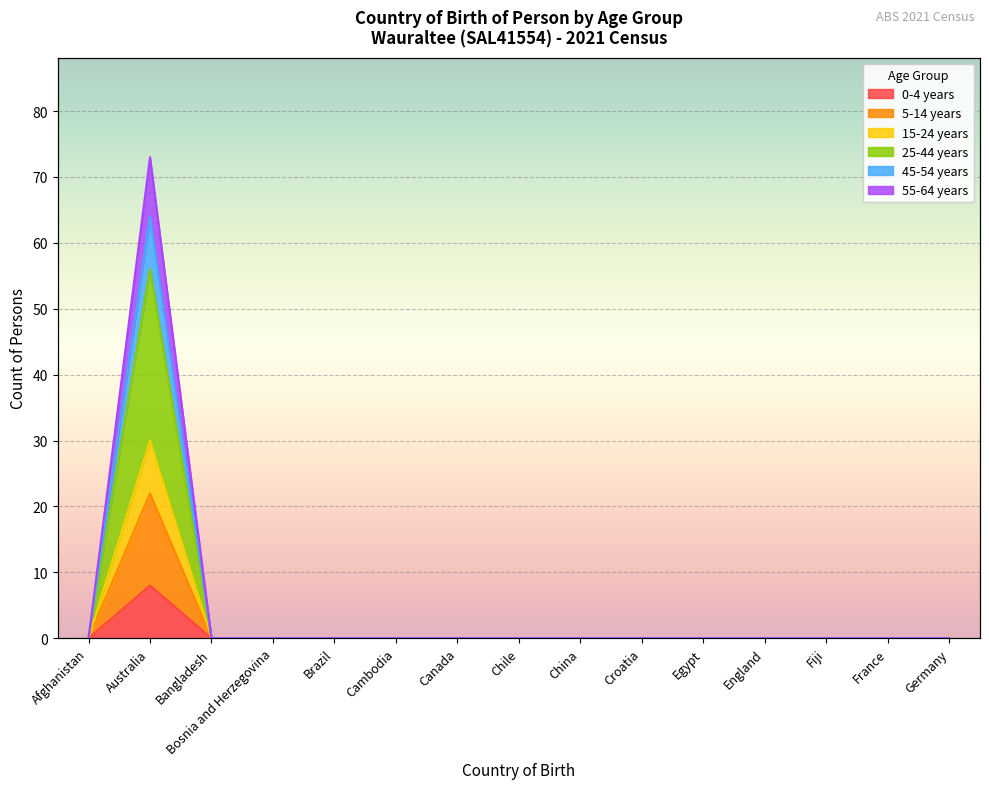

At how many categories does at least one series exceed 50?

1